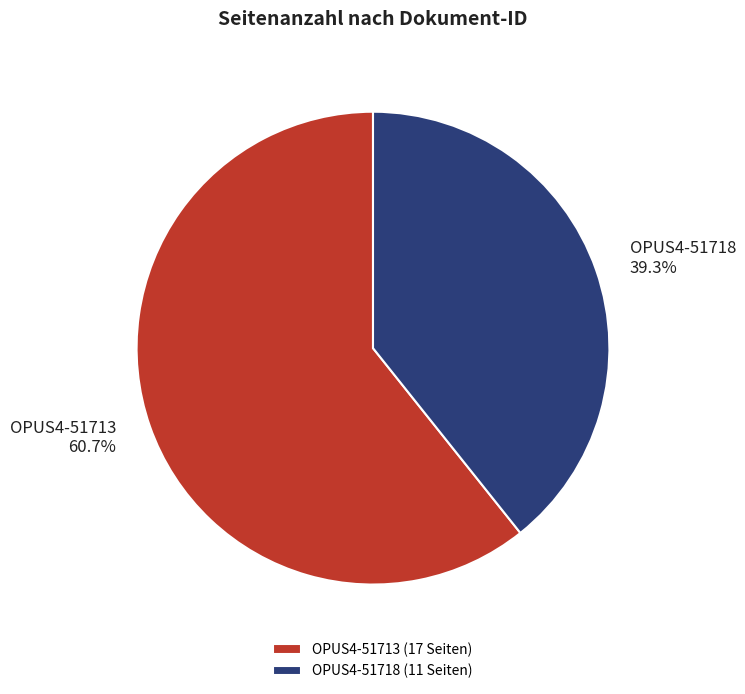

Which slice represents more than half of the pie?

OPUS4-51713